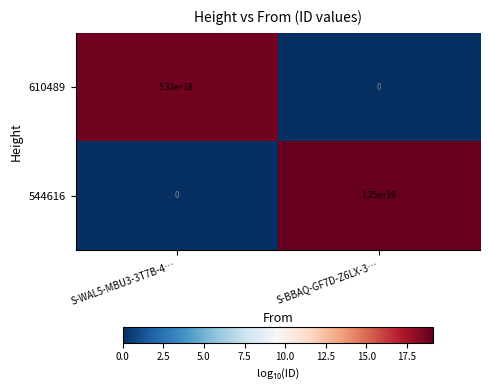

Which series has the widest spread of values?

544616